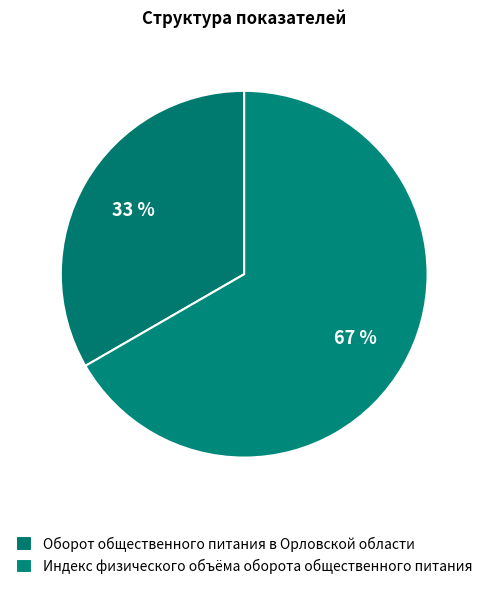

What percentage is the Оборот общественного питания в Орловской области slice, to the nearest percent?

33%